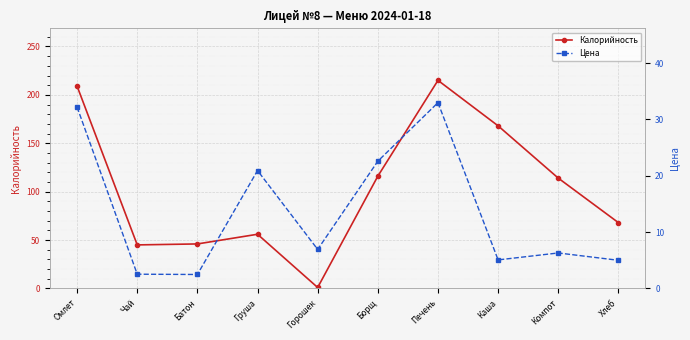

What is the greatest value displayed?

215.0